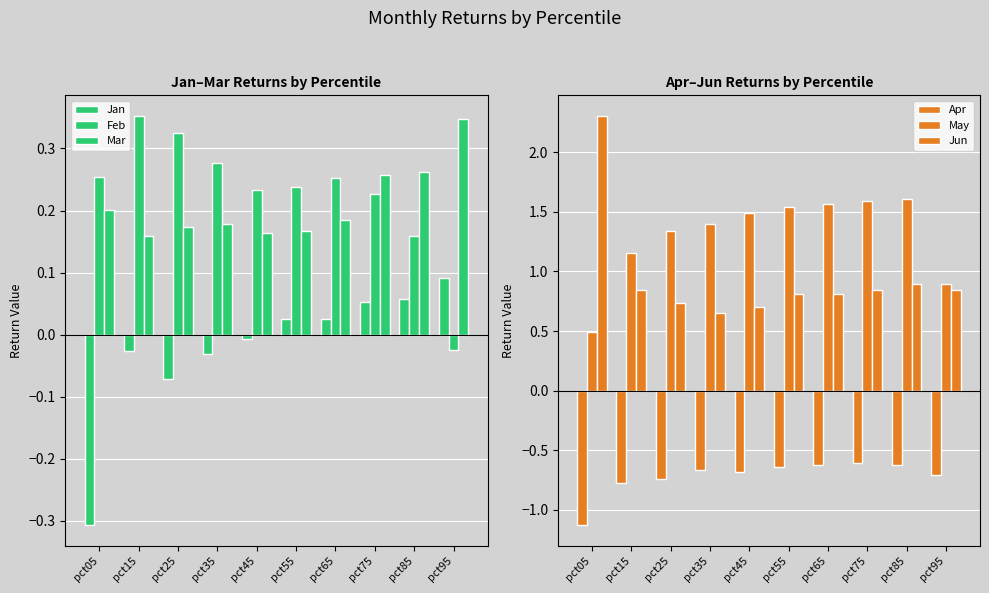

List the labels in order of May value, largest first.

pct85, pct75, pct65, pct55, pct45, pct35, pct25, pct15, pct95, pct05